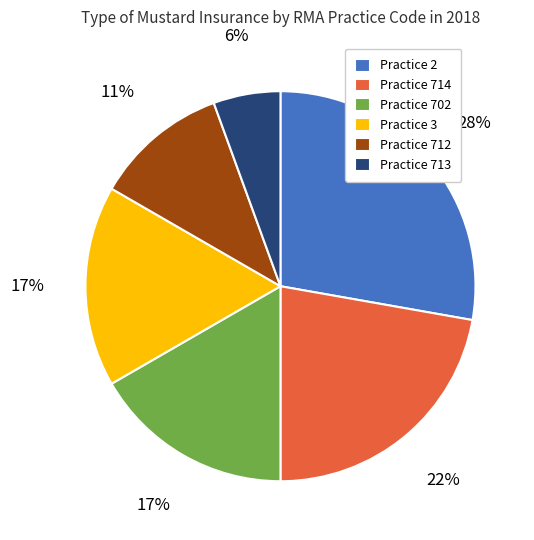

How many slices are in this pie chart?

6